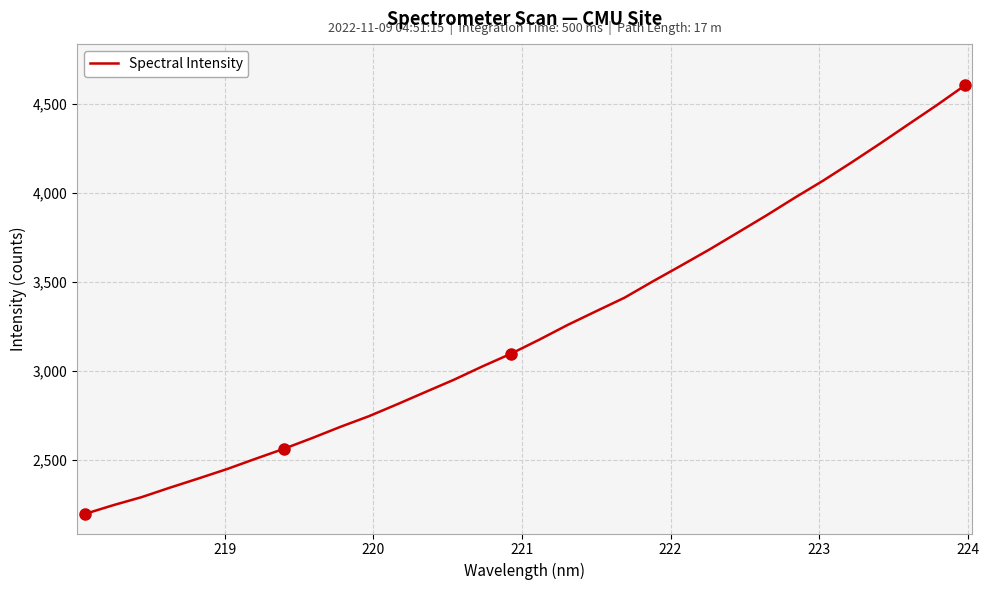

True or false: the data has more than 2 interior local peaks.

False